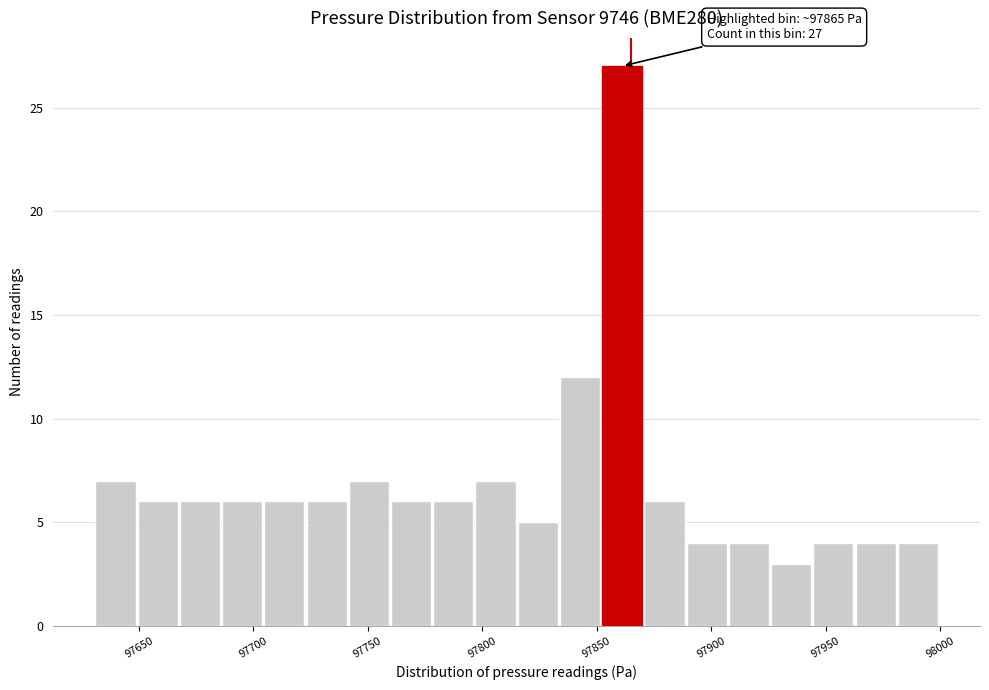

Read against the x-axis, roughly where is the centre of the tallest bar?

97860